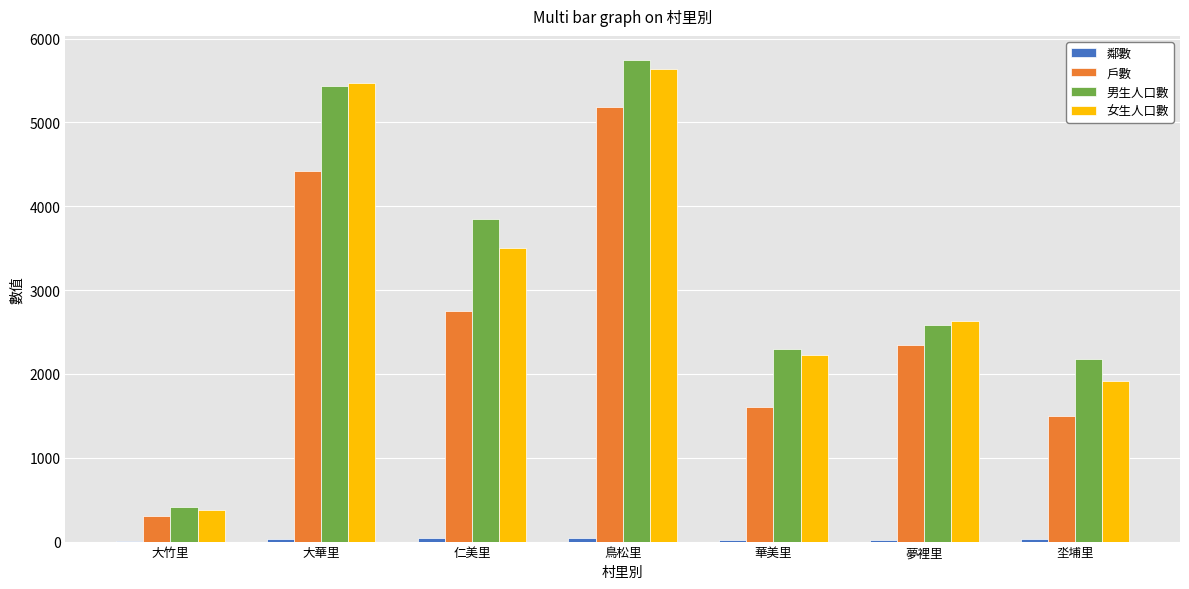

What is the spread (max minus min) of values at 大華里?

5439